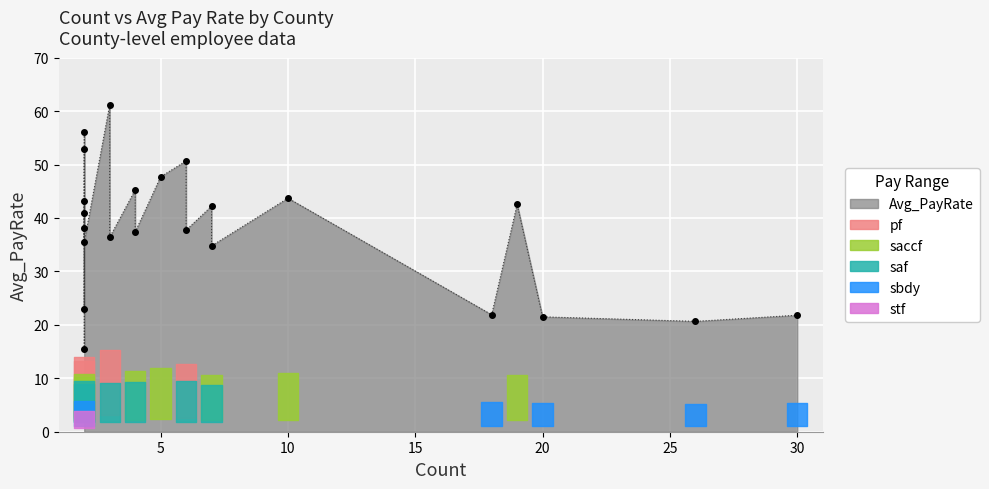

The Count series shows 5.9 at Alameda. True or false?

False